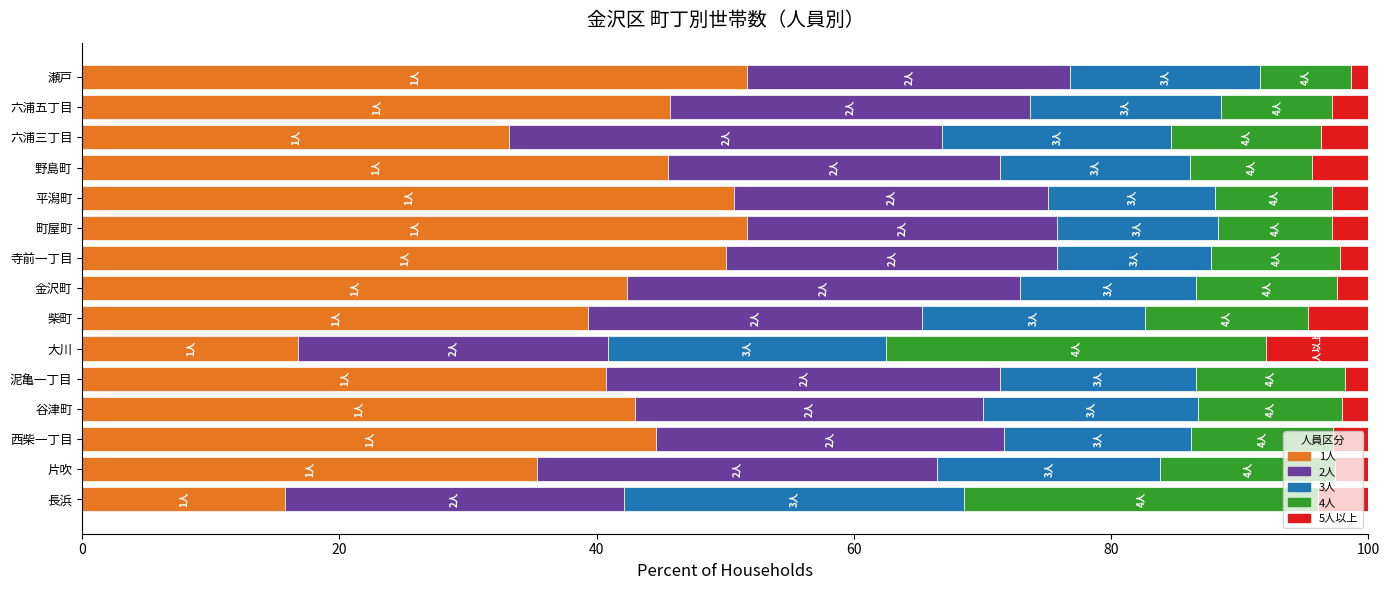

True or false: 1人 has a value of 51.7 at 瀬戸.

True